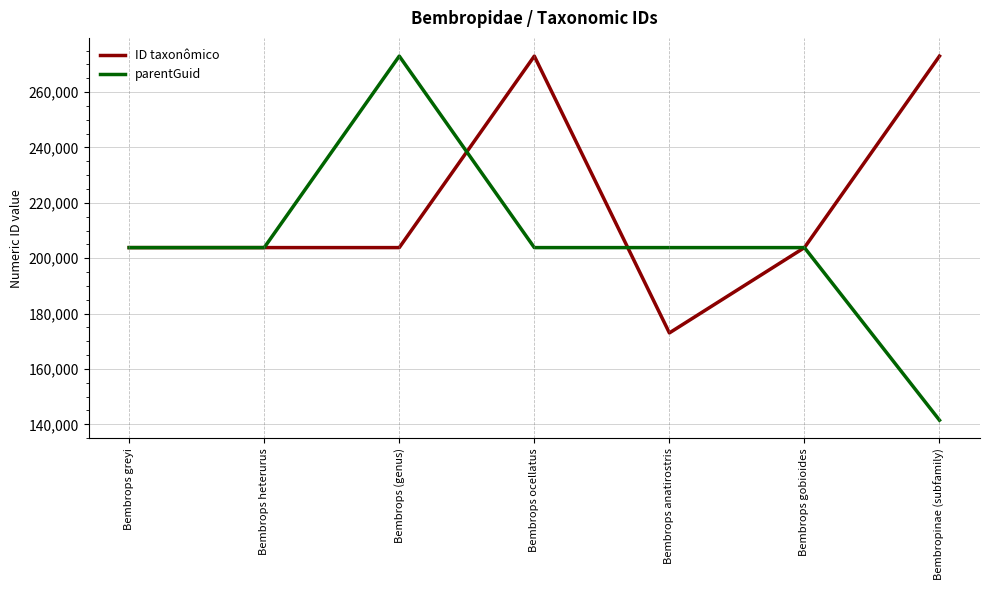

What are all the series names shown in the legend?

ID taxonômico, parentGuid